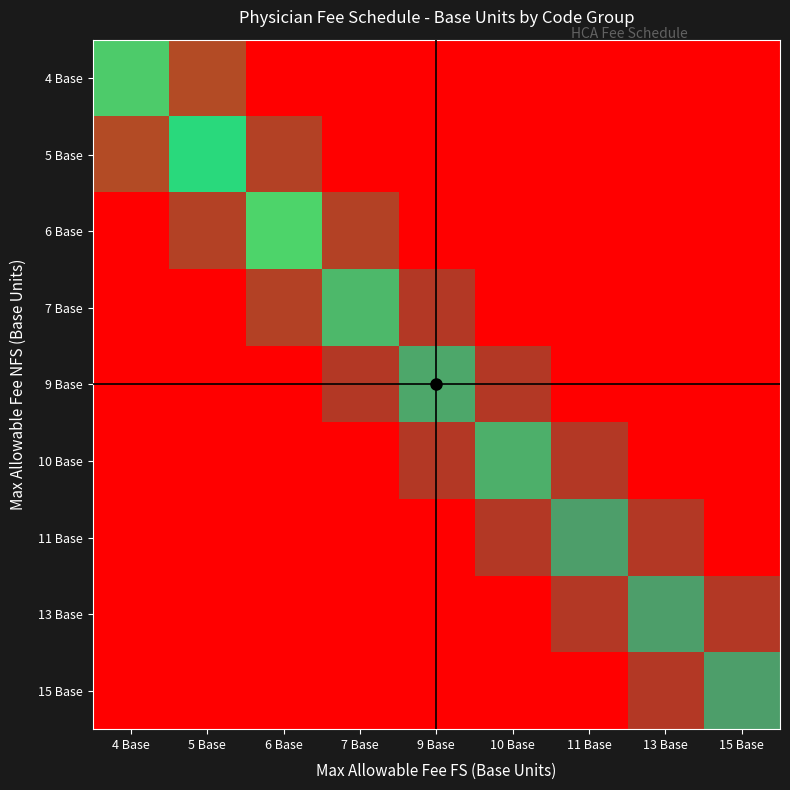

What is the spread (max minus min) of values at 5 Base?

18